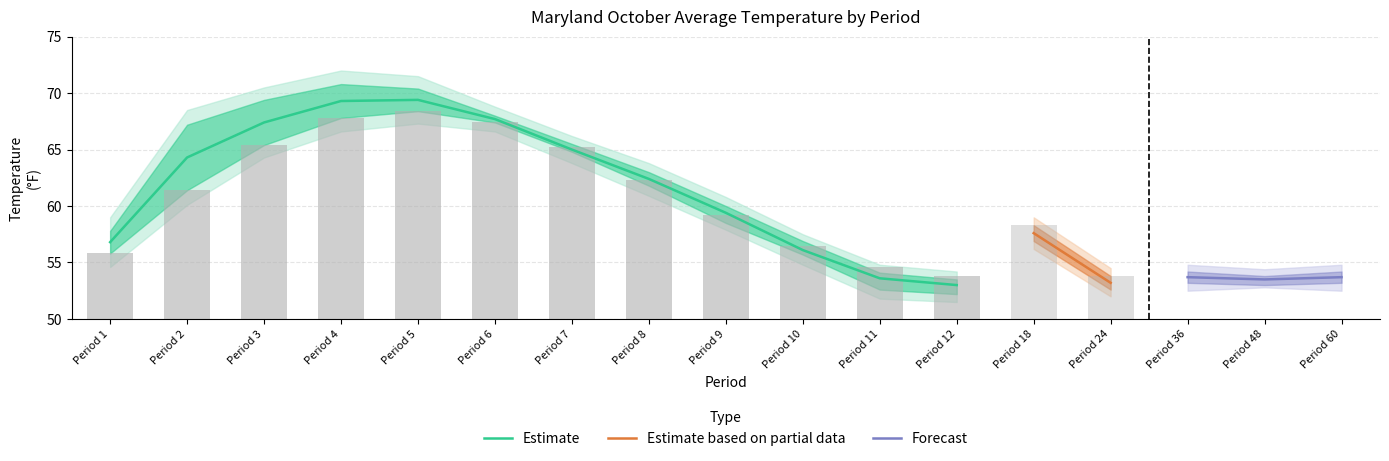

How many categories are shown in the chart?

17